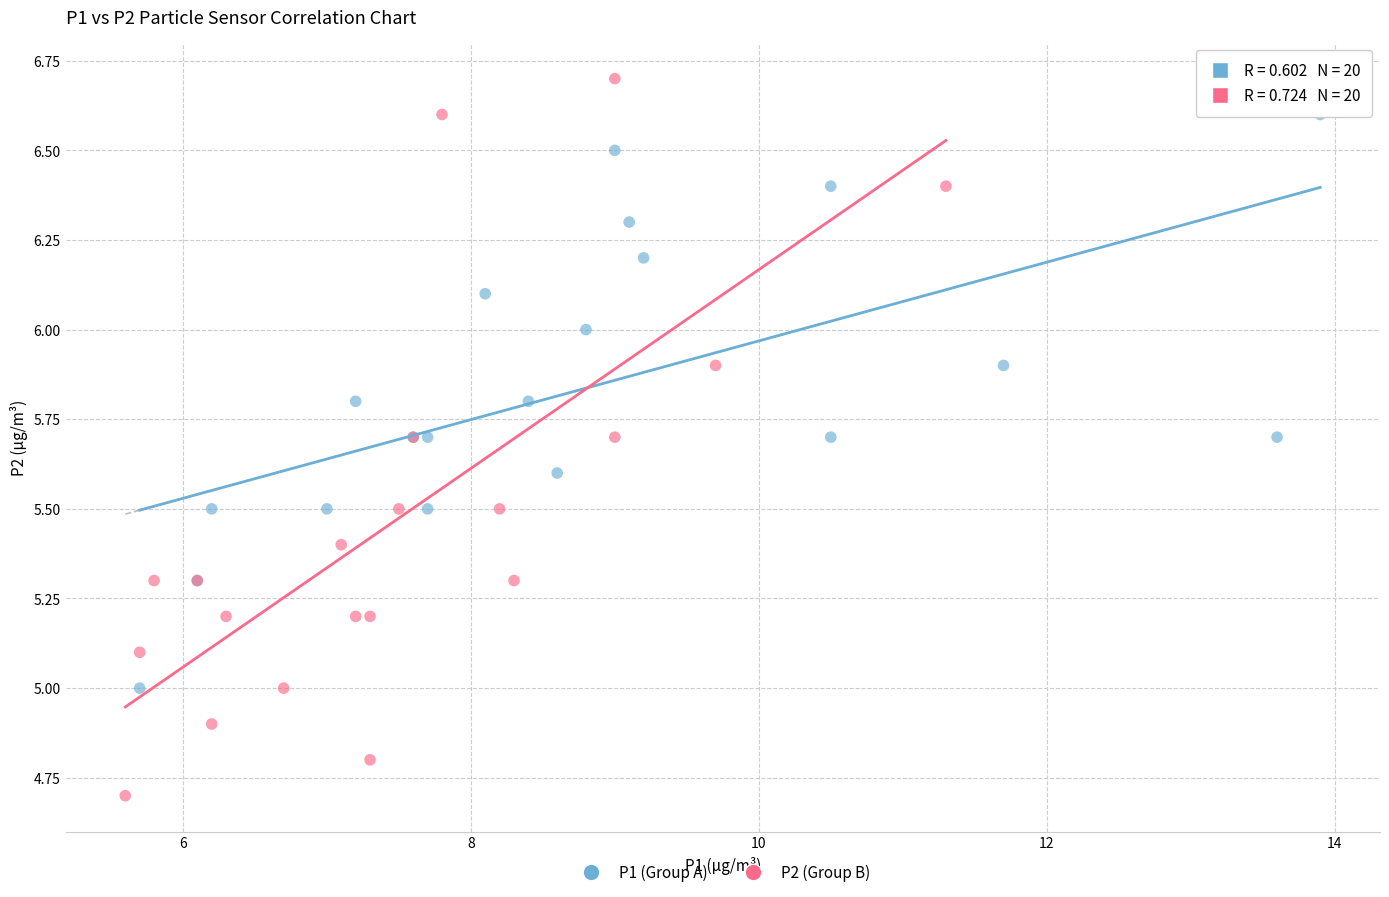

What are all the series names shown in the legend?

P1 (Group A), P2 (Group B)